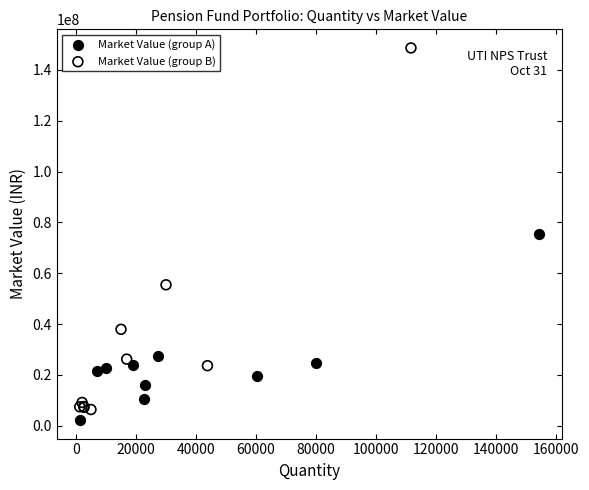

Which series contains the highest Y value?

Market Value (group B)